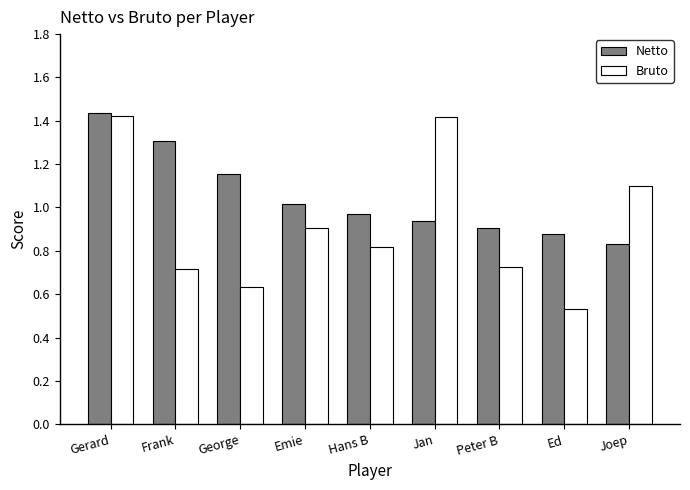

How many categories are shown in the chart?

9